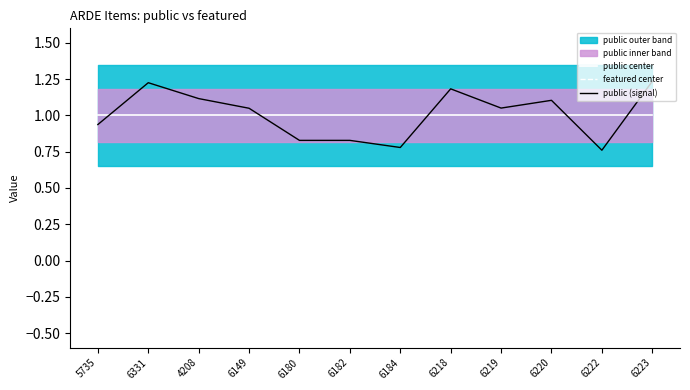

Which series has the largest total across all categories?

public (signal)